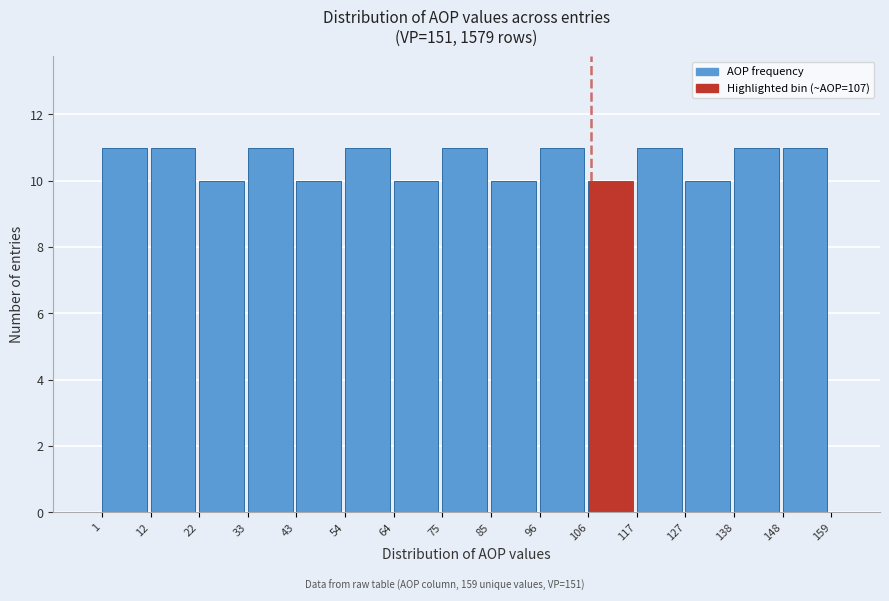

Reading left to right, transcribe this chart: for each bar, give the range it covers on the x-axis and its height. The values are not printed on the chart, so give them approximately, as read against the axis.

1 to 12: 11
12 to 22: 11
22 to 33: 10
33 to 43: 11
43 to 54: 10
54 to 64: 11
64 to 75: 10
75 to 85: 11
85 to 96: 10
96 to 106: 11
106 to 117: 10
117 to 127: 11
127 to 138: 10
138 to 148: 11
148 to 159: 11